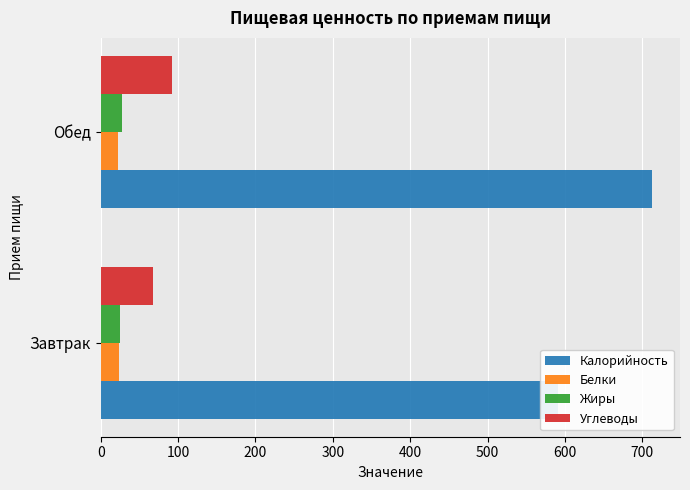

Is it true that Жиры equals 28.0 at Обед?

True